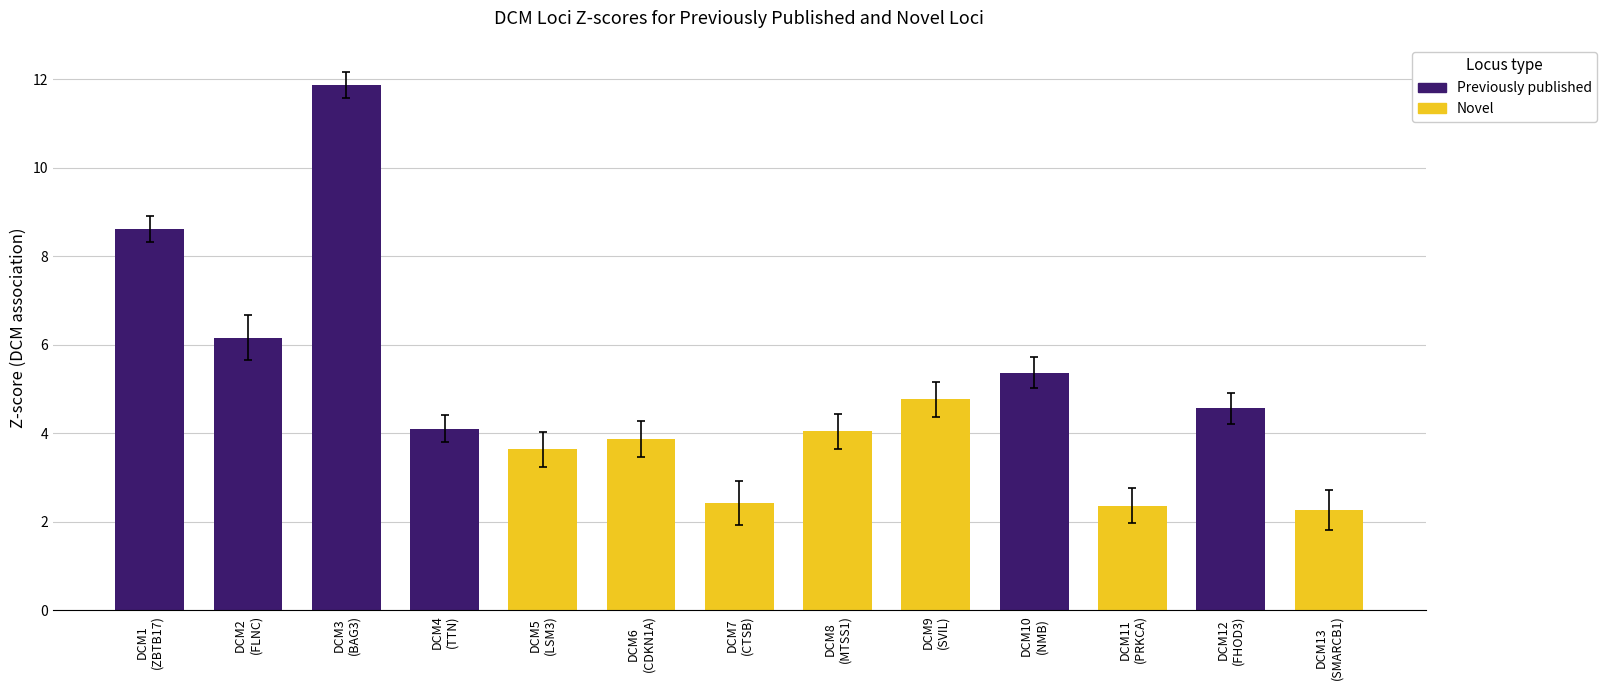

What is the maximum value shown in the chart?

11.9